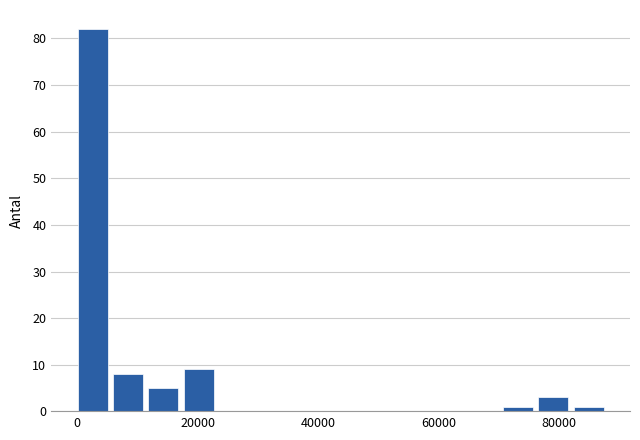

Read against the x-axis, roughly where is the centre of the tallest bar?

2000